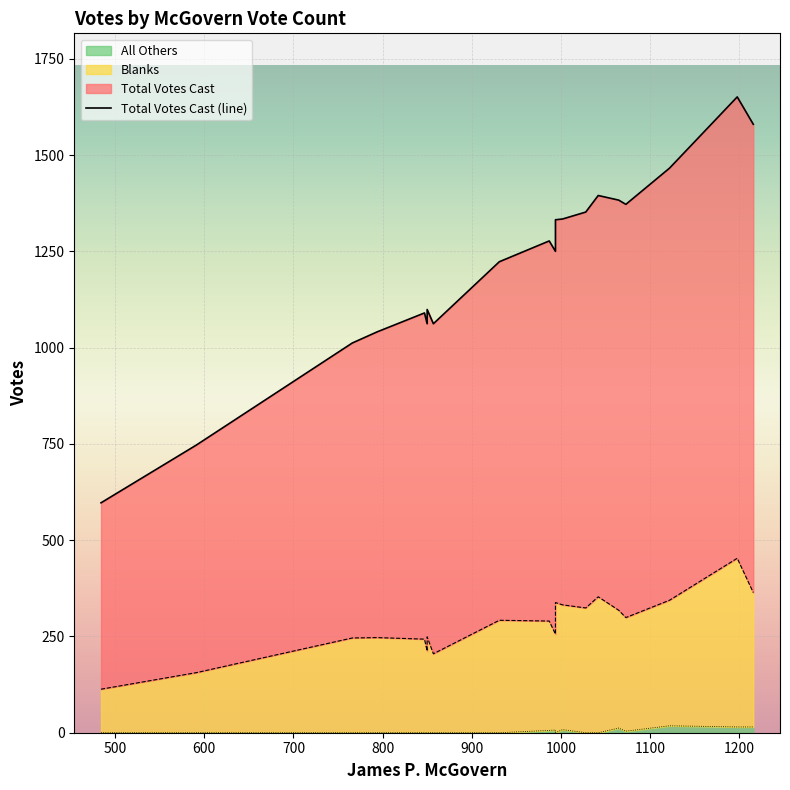

Is the value of Blanks at 13 greater than the value of All Others at 9?

Yes